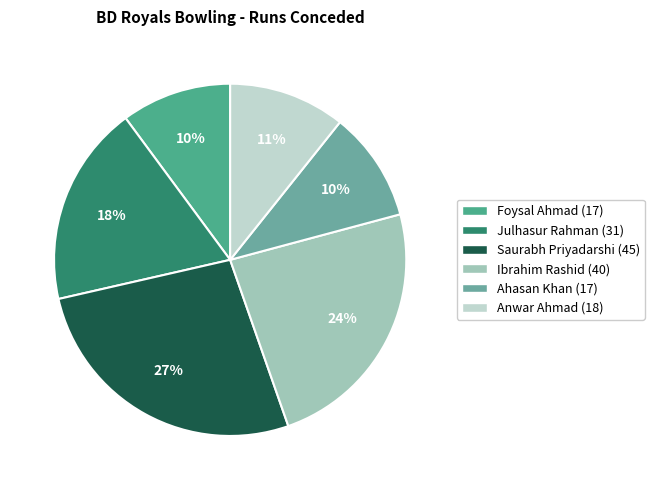

What is the largest slice in the pie chart?

Saurabh Priyadarshi